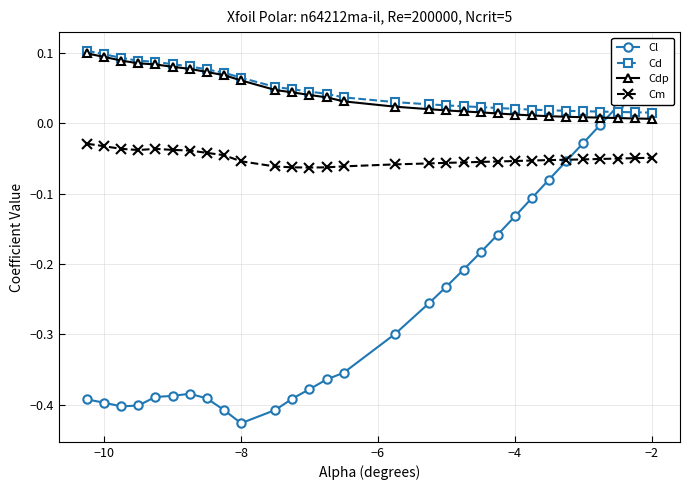

In Cl, how many points are higher than both neighbors (excluding endpoints)?

1